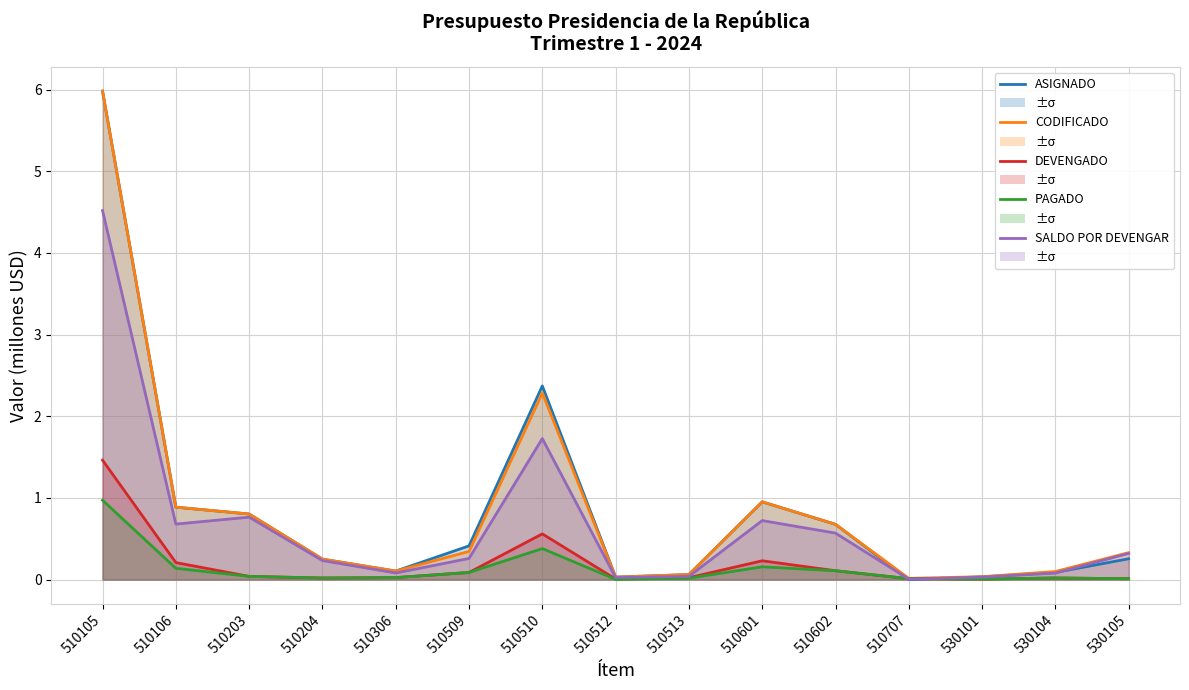

The DEVENGADO series shows 0.2 at 510601. True or false?

True